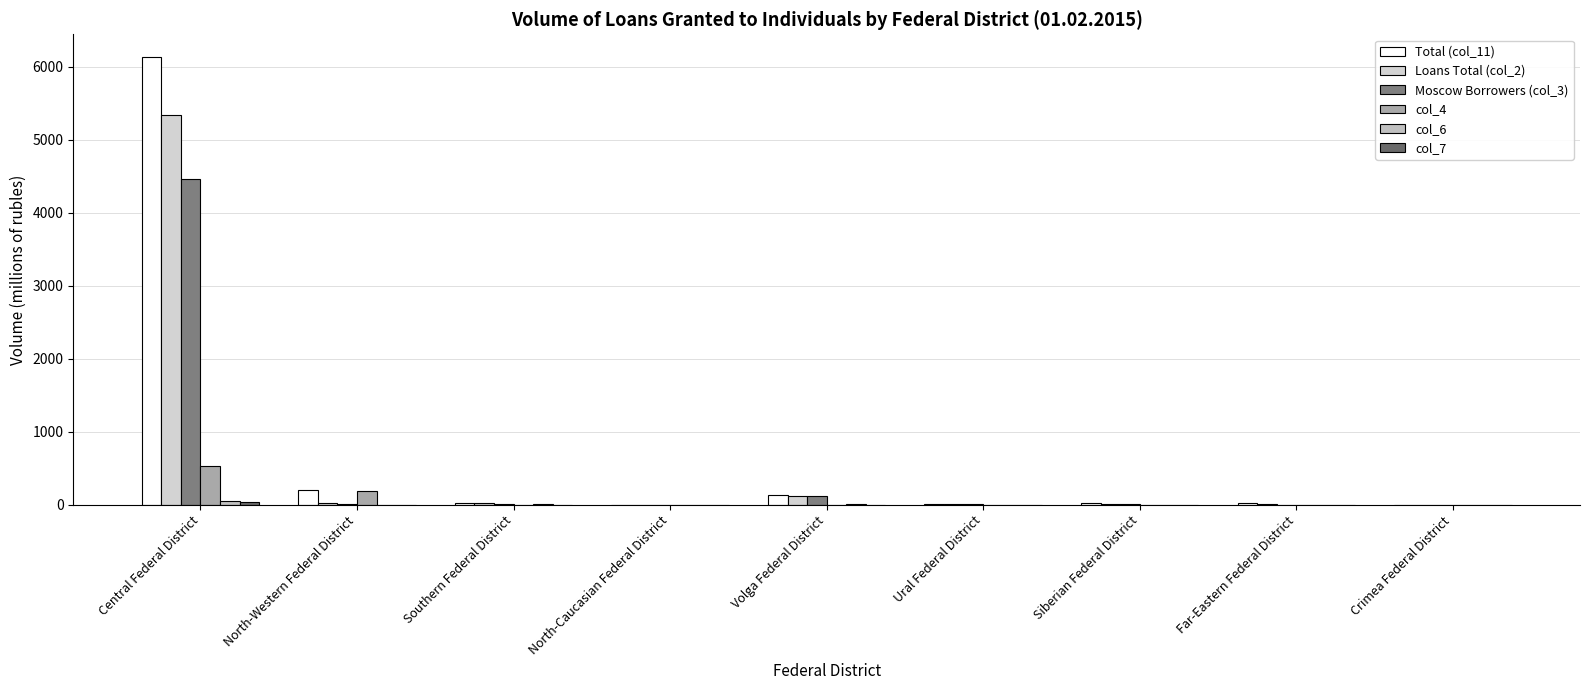

What is the greatest value displayed?

6140